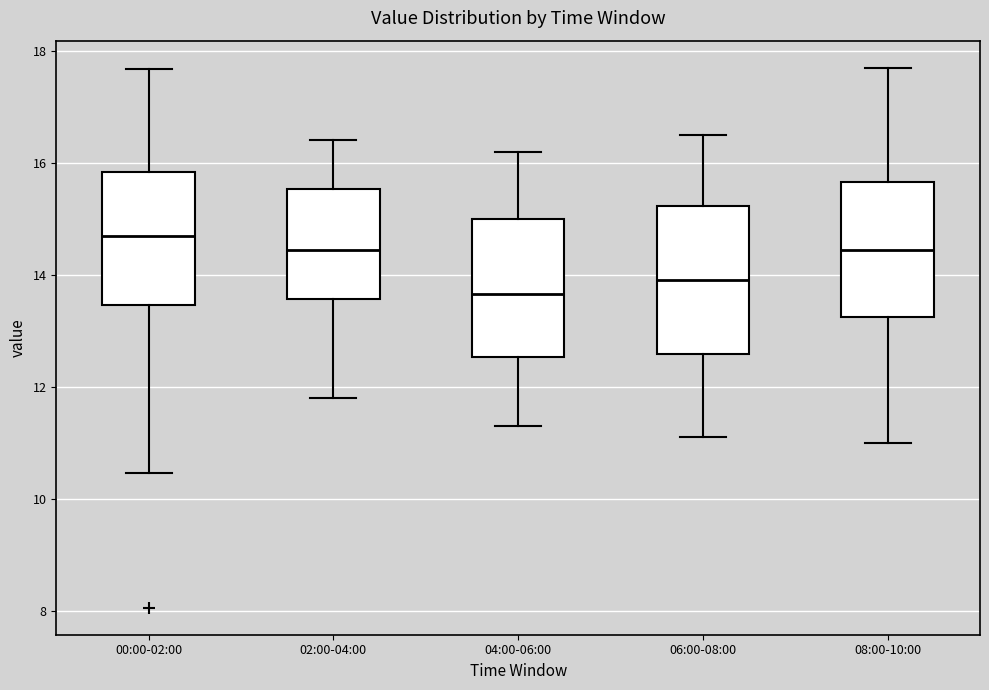

Where does the lower whisker of the box for 06:00-08:00 end on the y-axis? The values are not printed on the chart, so give them approximately, as read against the axis.

11.2